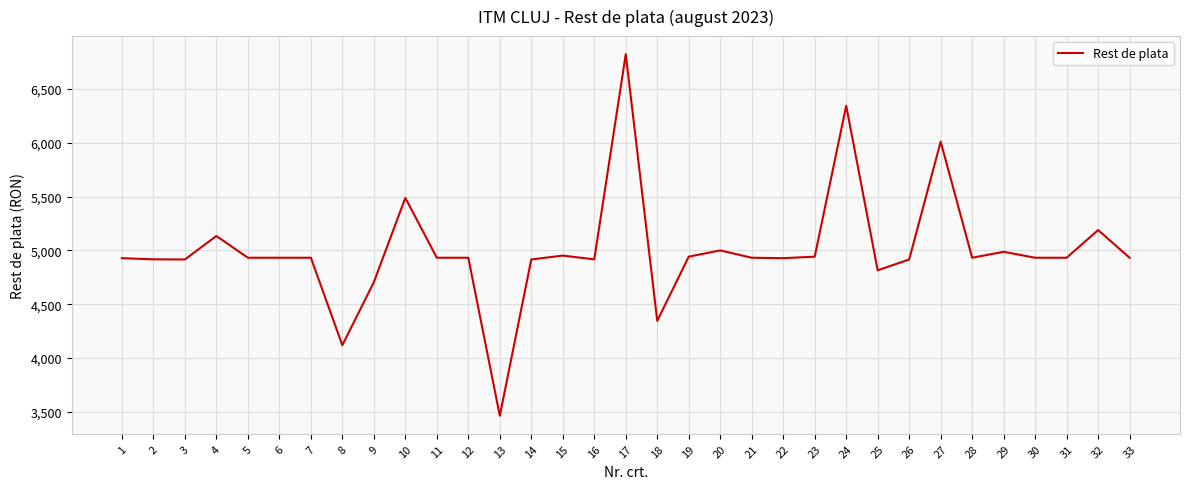

What is the minimum value shown in the chart?

3465